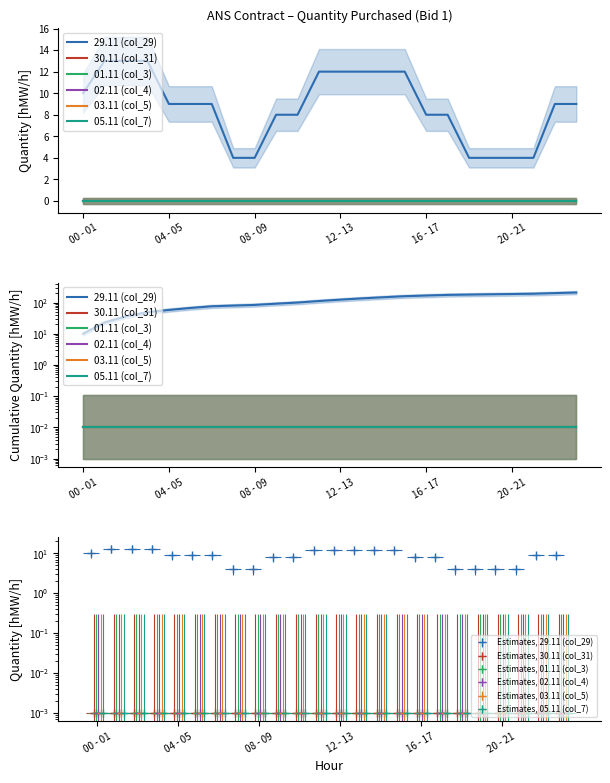

What is the label of the 19th point from the left?

18